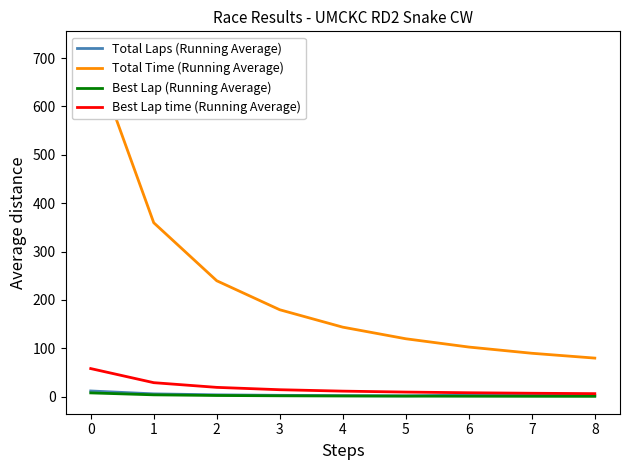

What is the greatest value displayed?

719.3